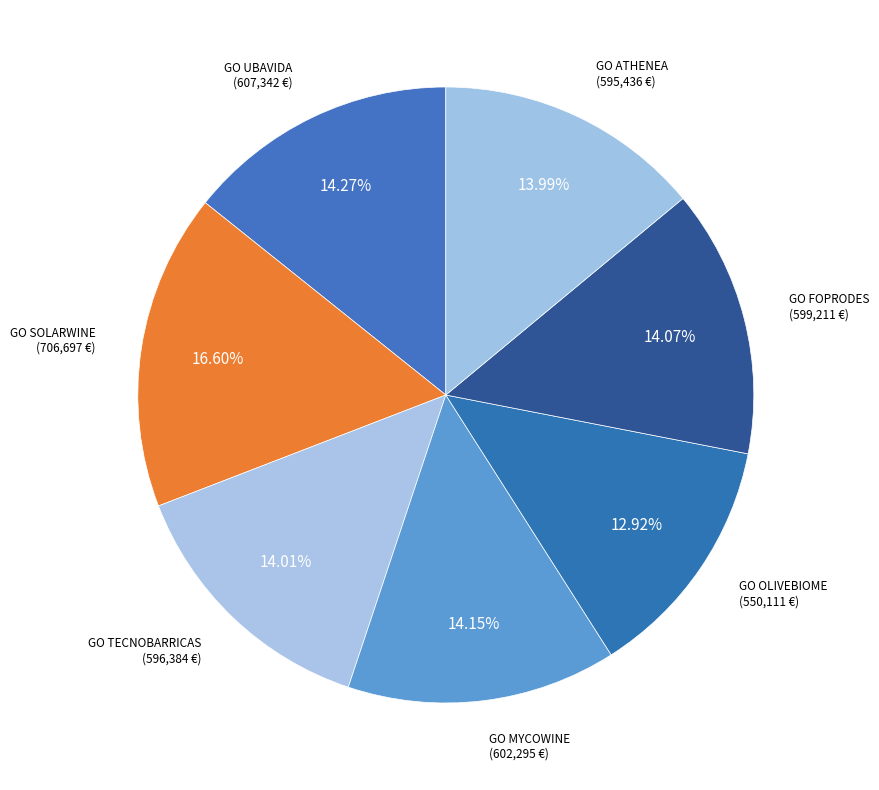

Count the number of slices in the pie.

7